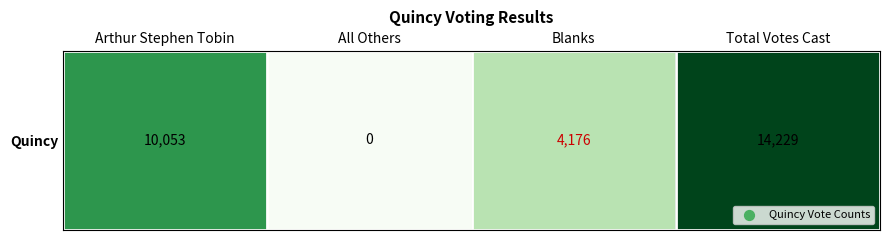

Is it true that the value at Total Votes Cast is 14229?

True